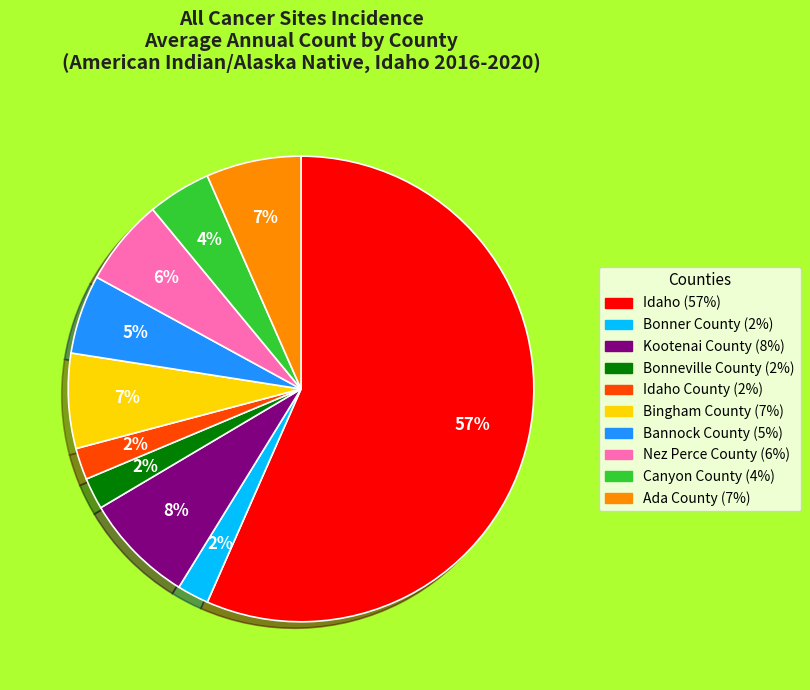

Is there any slice that represents more than half of the pie?

Yes